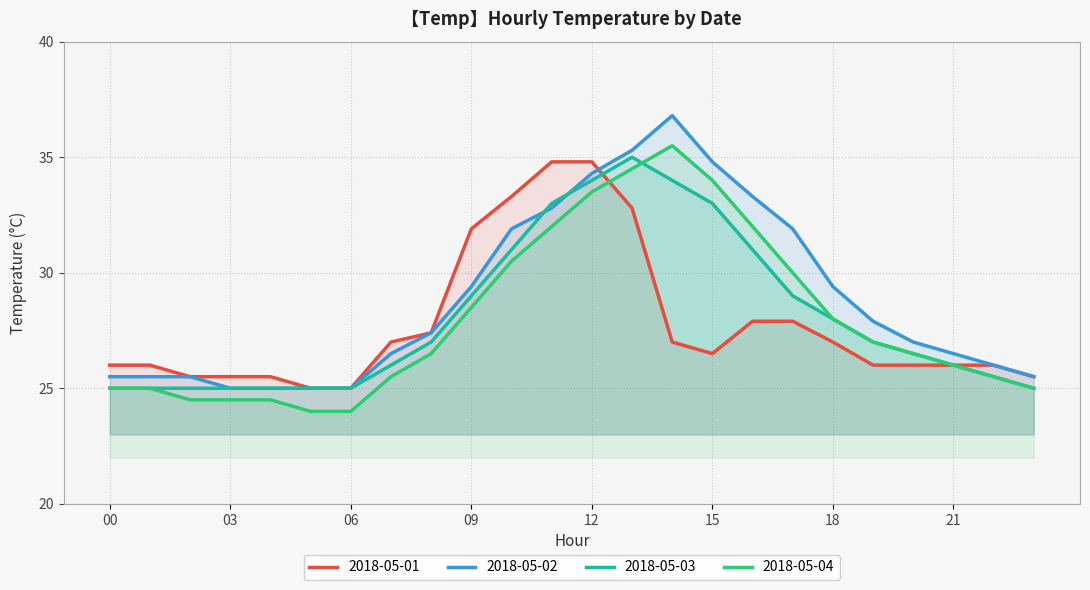

What is the maximum value for 2018-05-03?

35.0